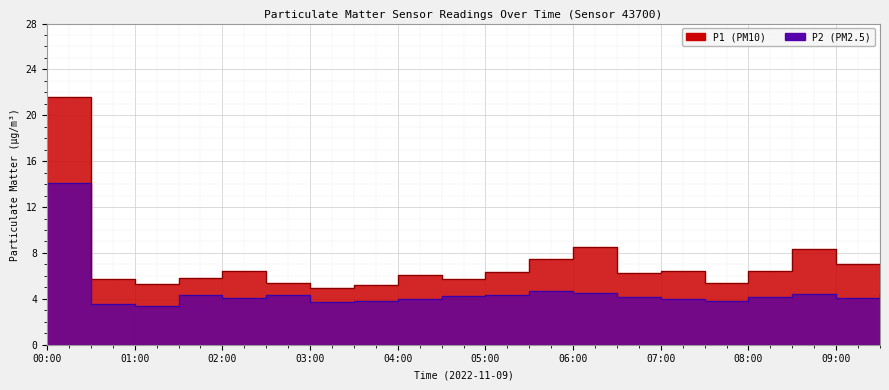

How many categories are shown in the chart?

20